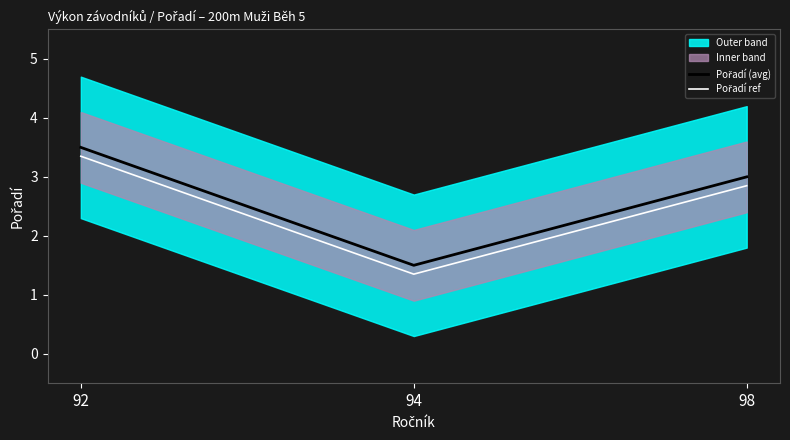

Does the chart display data point markers on the line(s)?

No